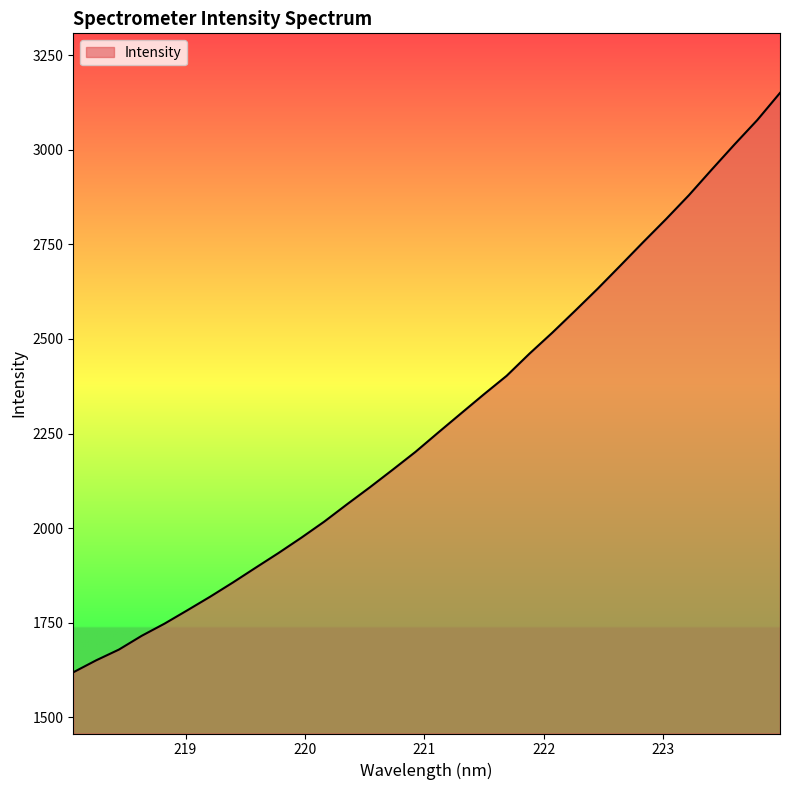

What is the minimum value shown in the chart?

1618.6